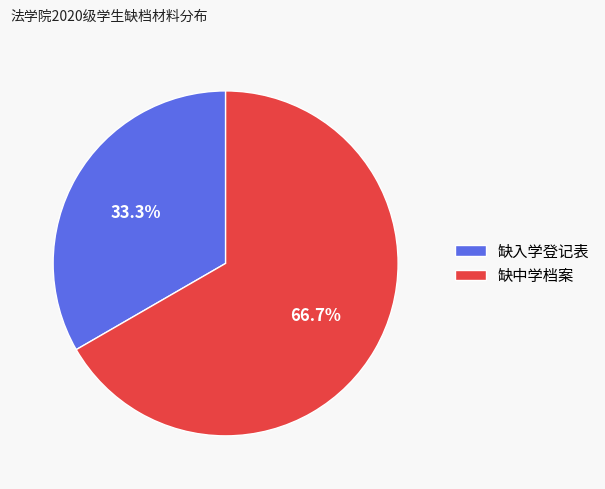

What is the largest slice in the pie chart?

缺中学档案